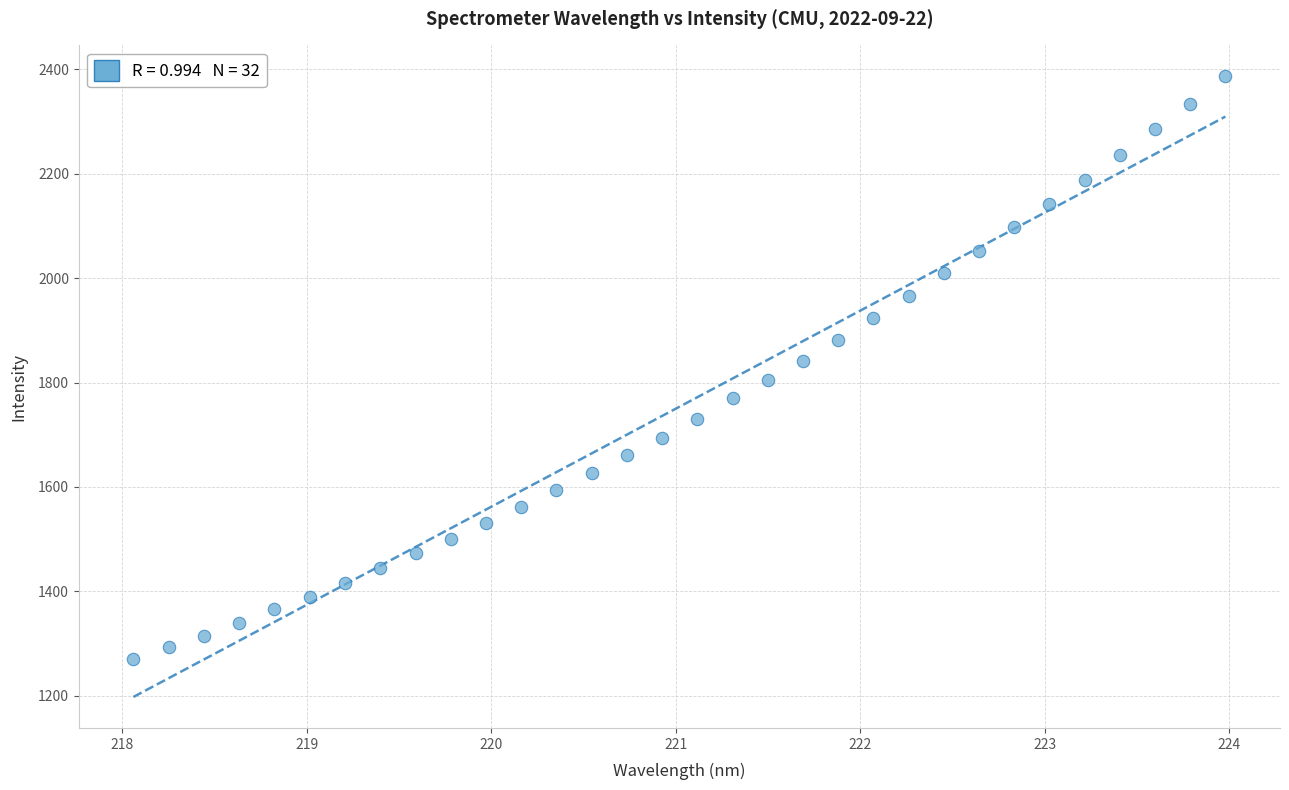

What is the range of Y values (max minus min)?

1115.1